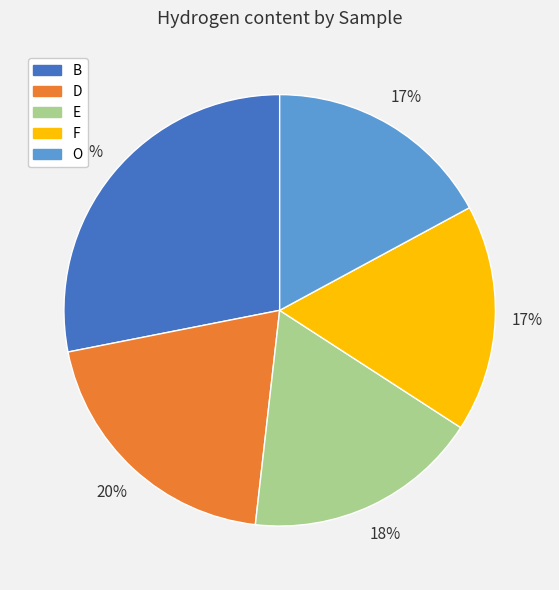

Combined, do B and E account for over 50%?

No